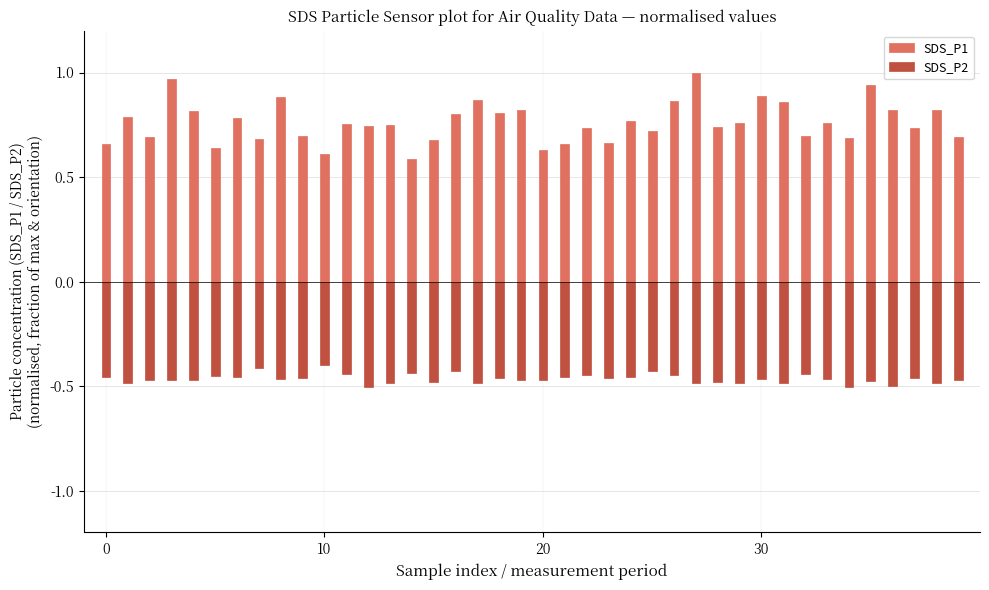

How many bars are there in total?

80